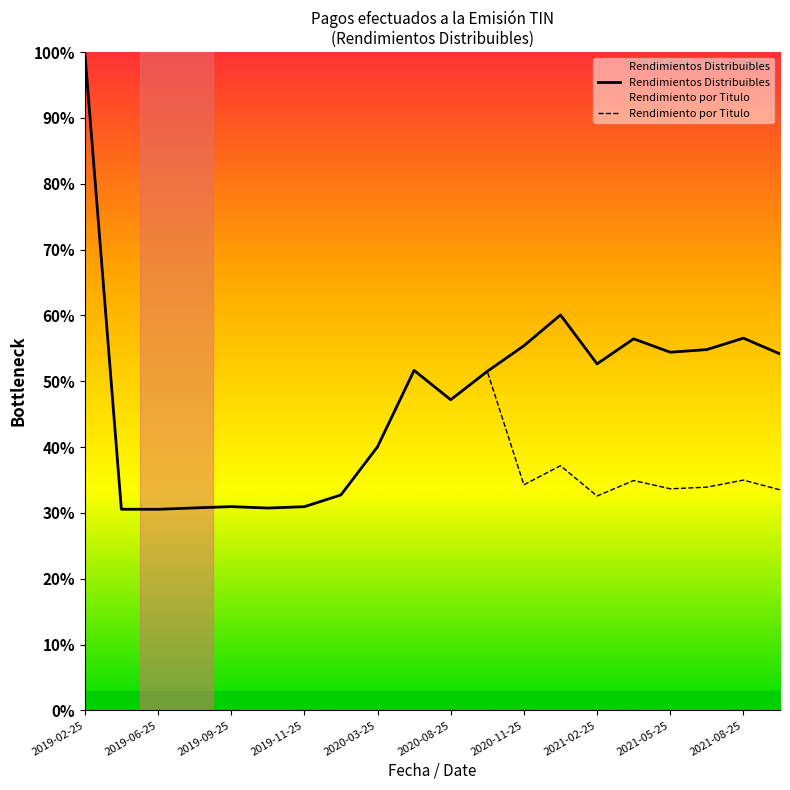

How many lines are shown in the chart?

2